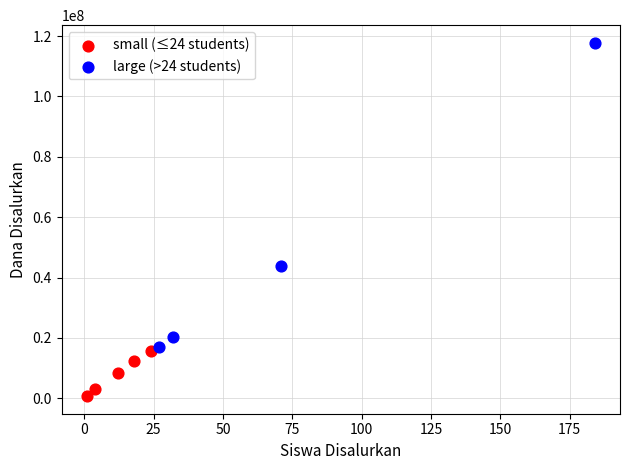

Which series has the largest Y range (max minus min)?

large (>24 students)